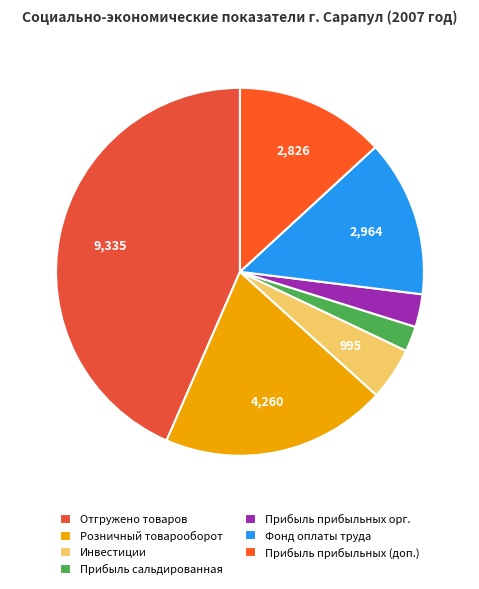

To the nearest percent, what is the average slice percentage?

14%